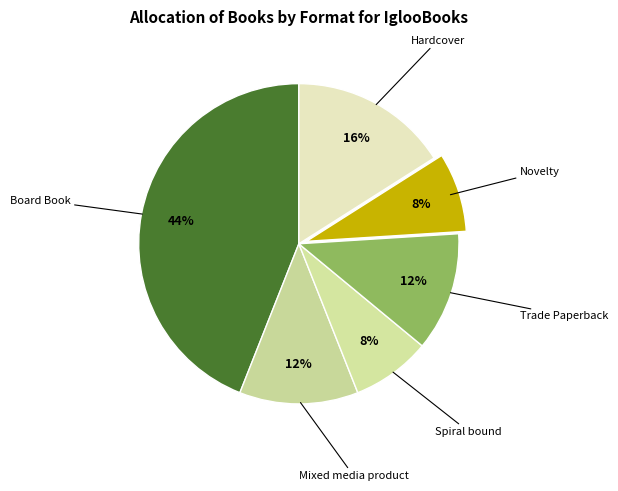

Is it true that Mixed media product is 12% of the pie?

True